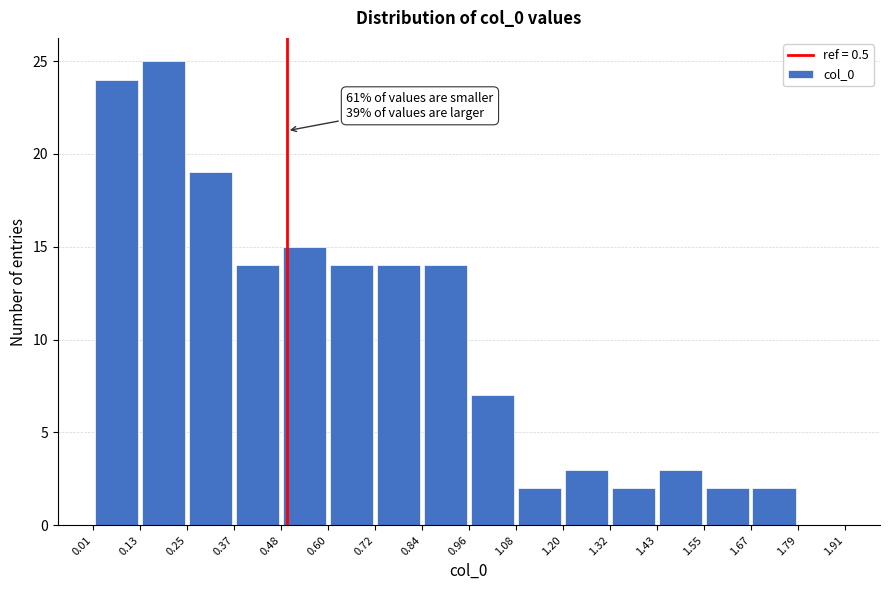

Which range on the x-axis has the tallest bar?

0.13 to 0.25